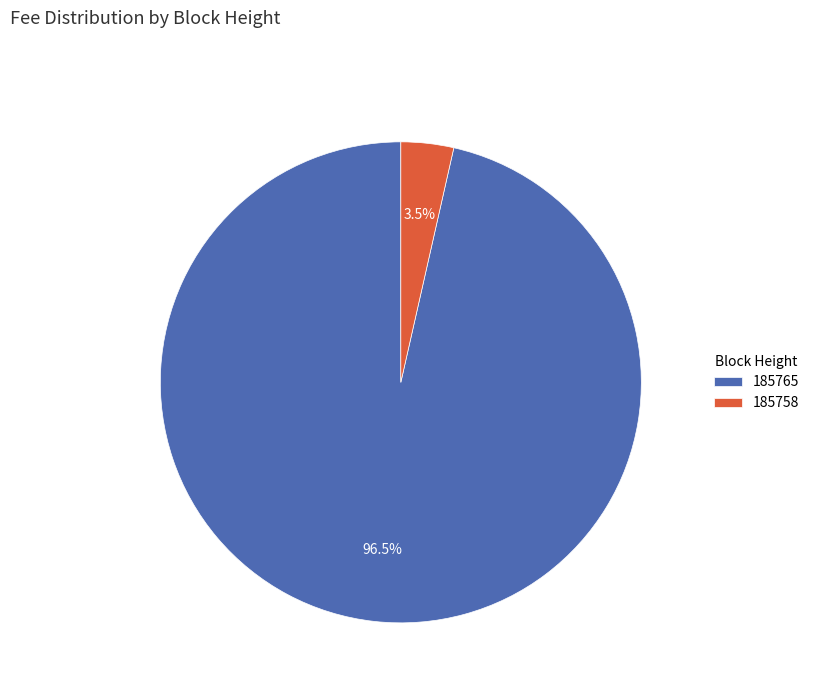

What percentage is NOT represented by 185758?

96.5%